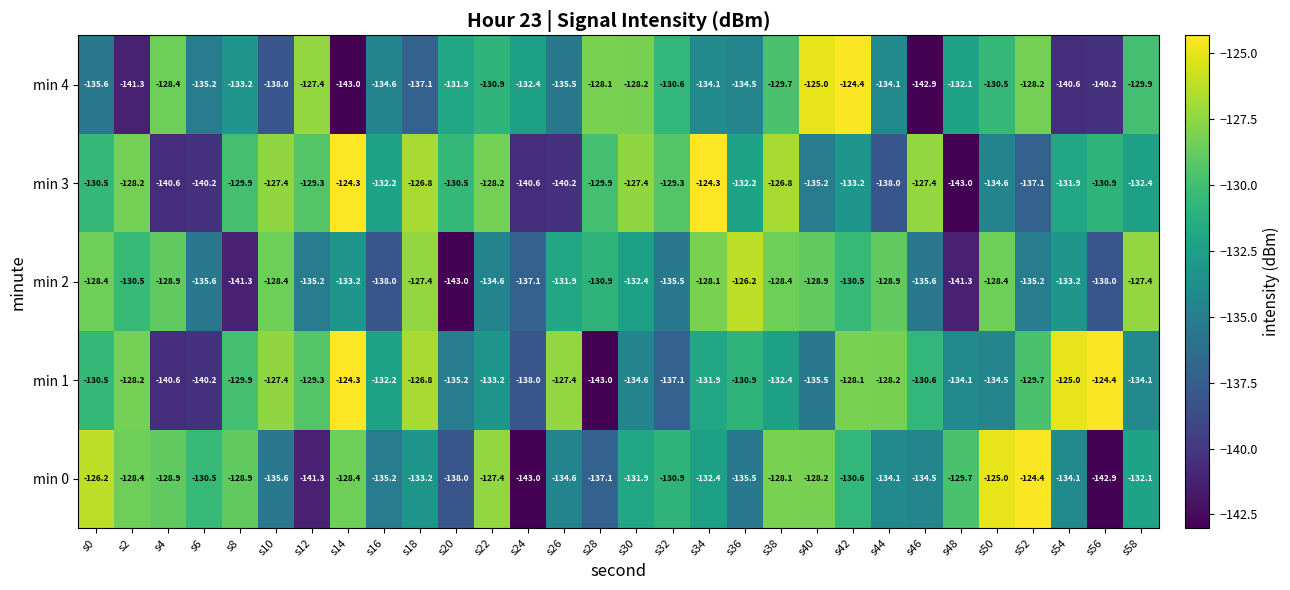

Where does the min 1 series first go above -130?

s2